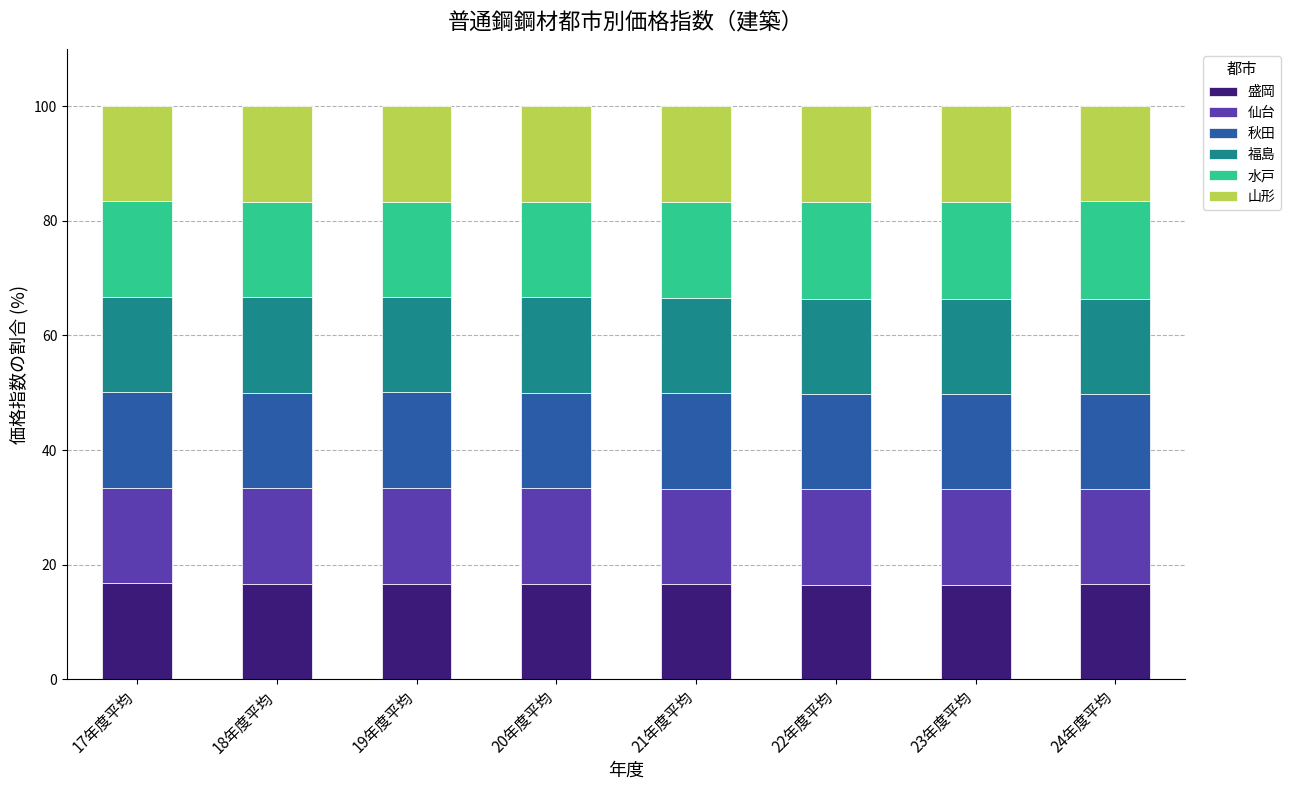

True or false: 盛岡 has a value of 16.5 at 23年度平均.

True